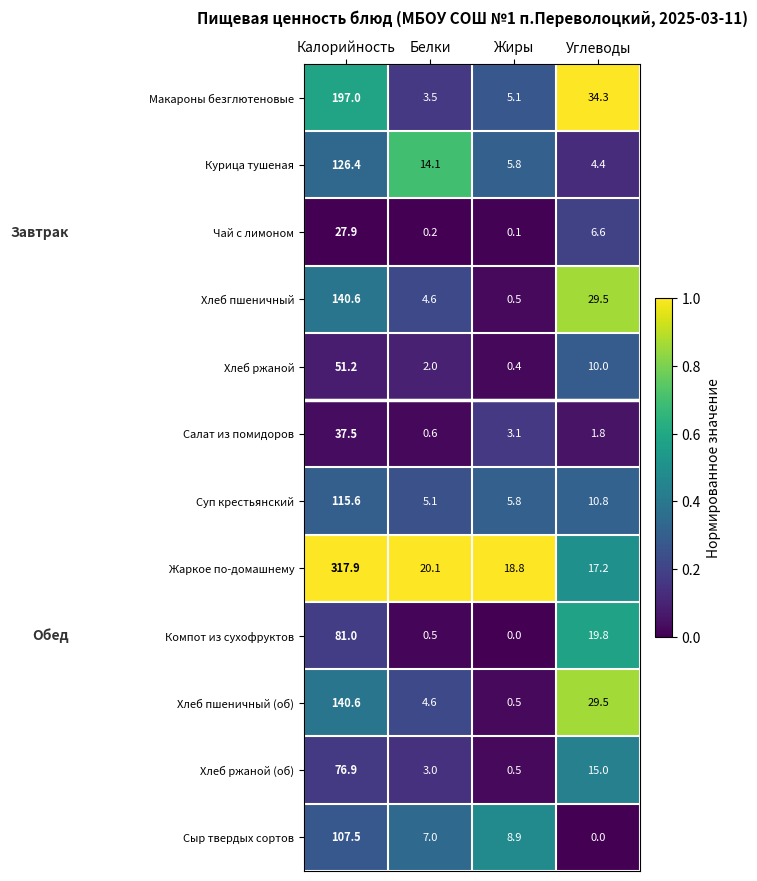

List the labels in order of Салат из помидоров value, smallest first.

Белки, Углеводы, Жиры, Калорийность